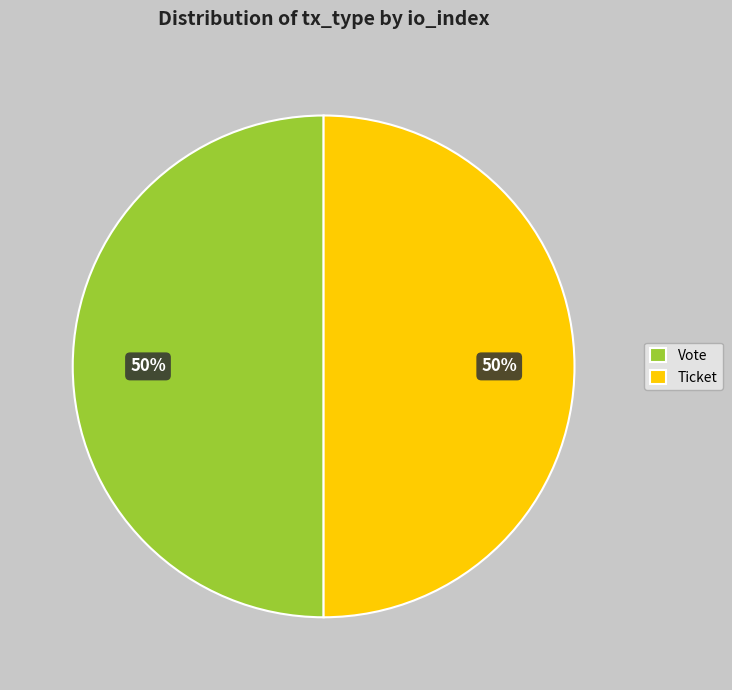

Is the sum of Vote and Ticket greater than half?

Yes